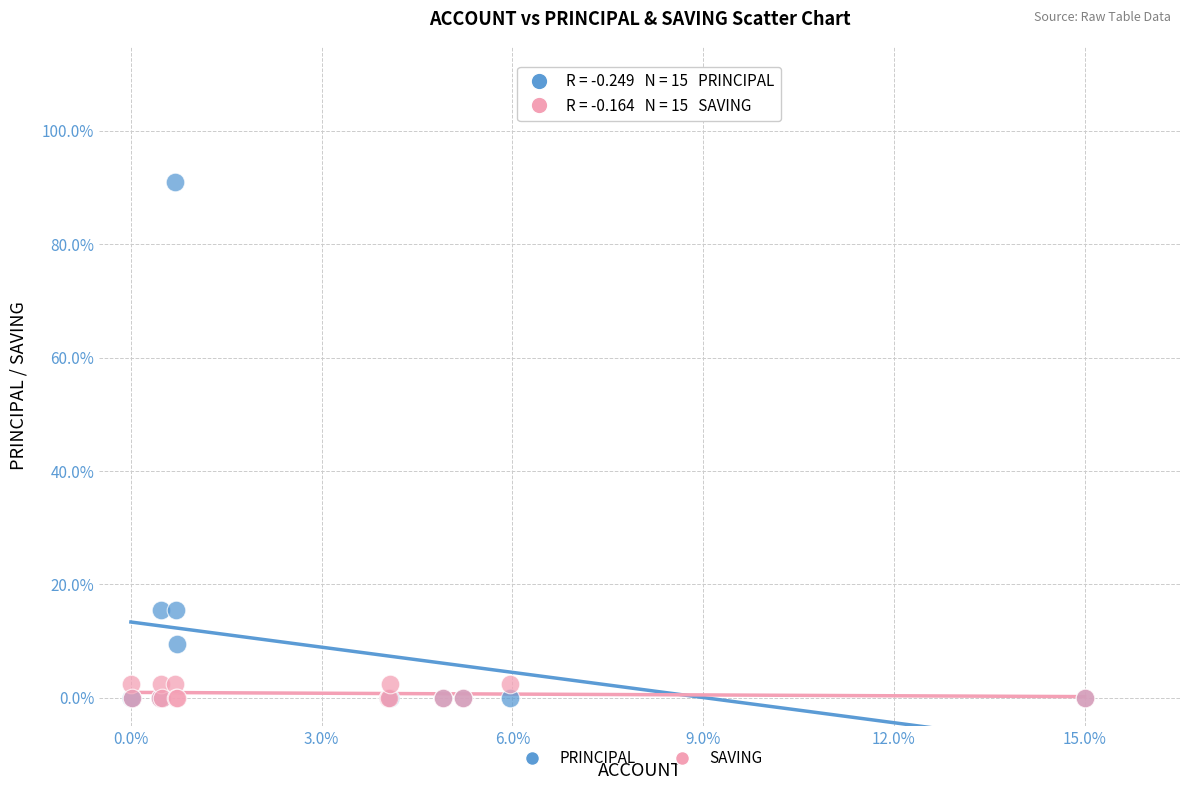

Which series has the largest Y range (max minus min)?

PRINCIPAL